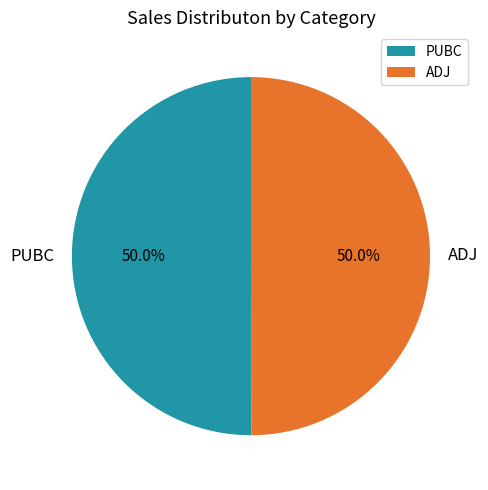

What is the ratio of the value at PUBC to the value at ADJ?

1.0